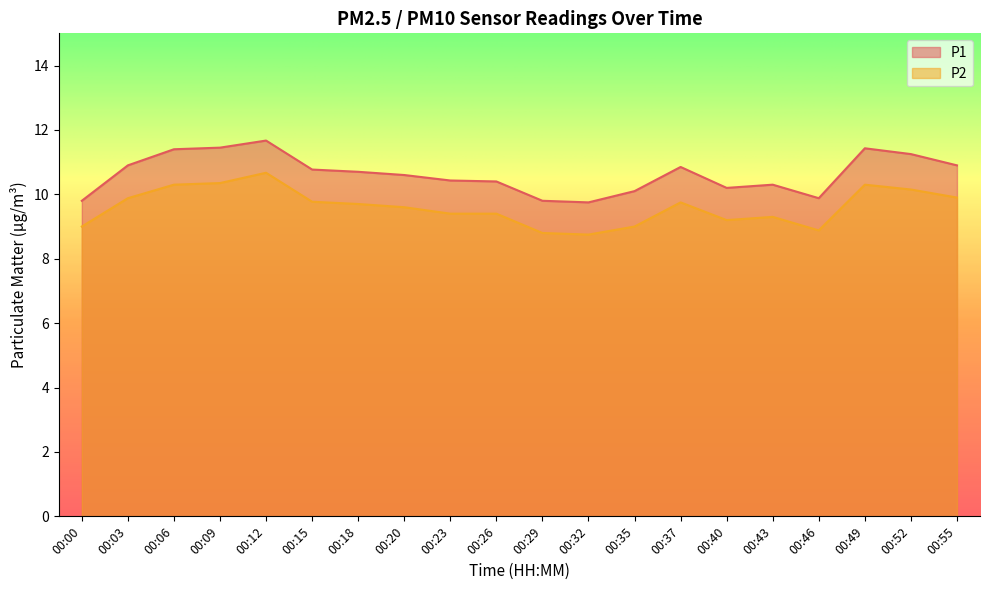

The value of P1 at 00:37 is 7.2. True or false?

False